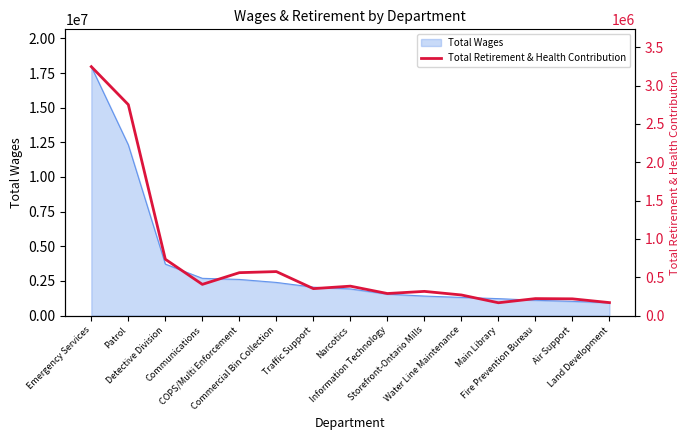

What is the maximum value shown in the chart?

3246830